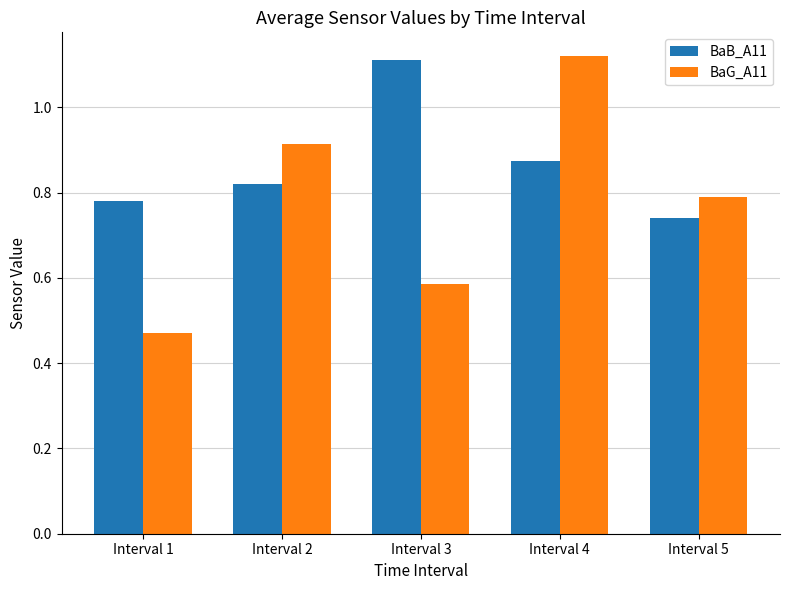

Which category has the lowest value in the BaB_A11 series?

Interval 5